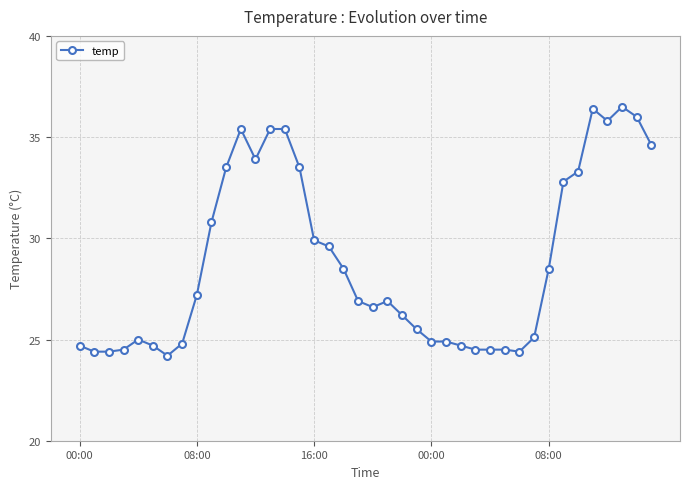

True or false: there are more than 1 points higher than both neighbors.

True